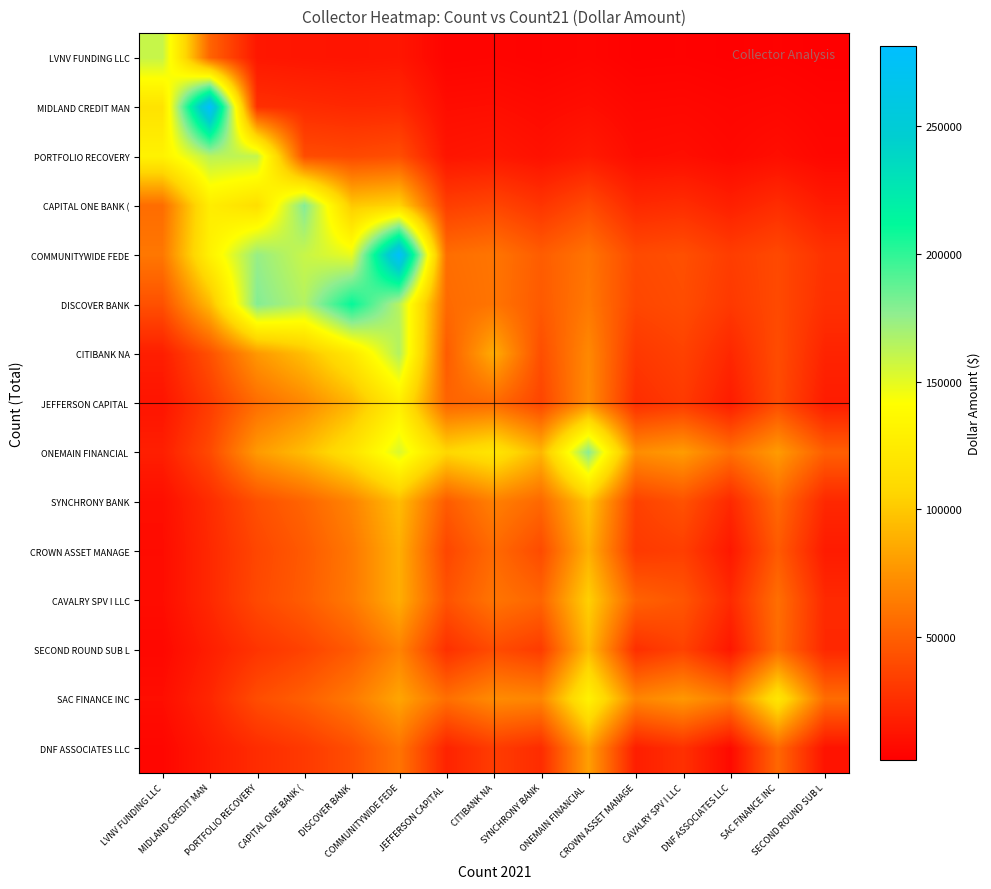

Which series has the largest total across all categories?

COMMUNITYWIDE FEDE